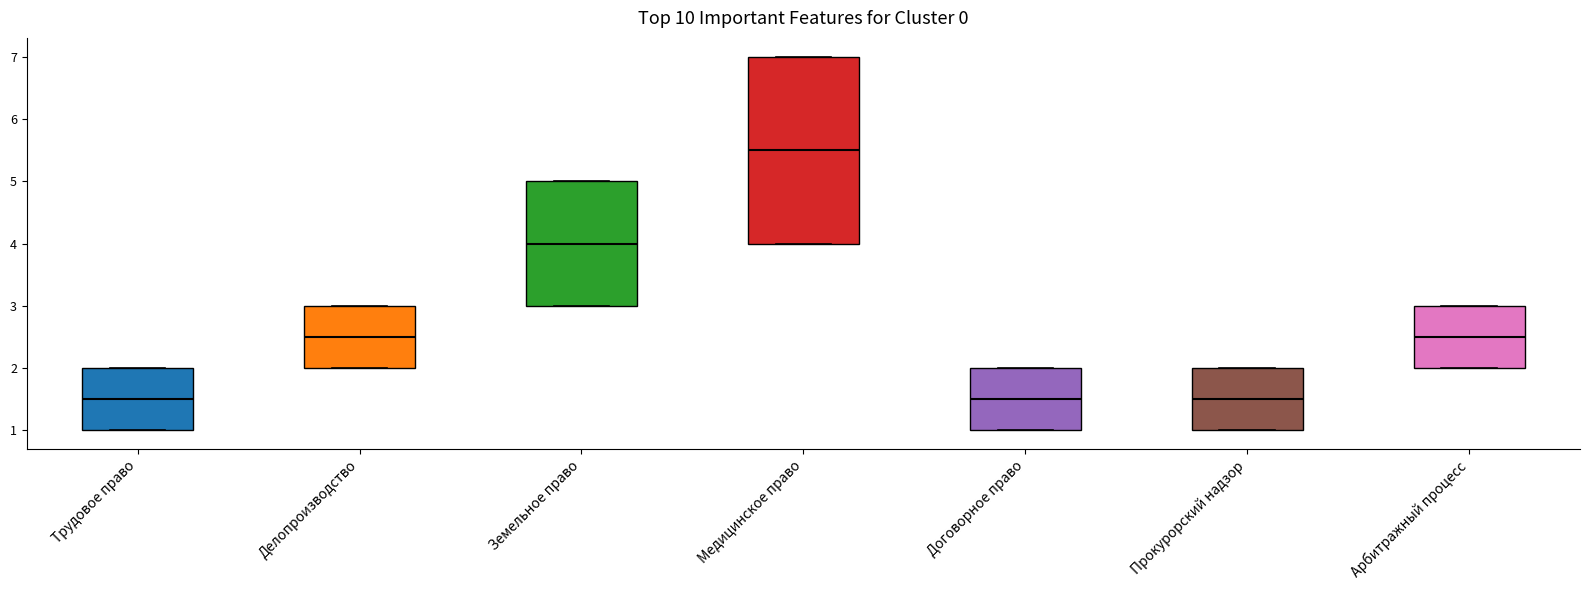

Where is the upper edge of the box for Арбитражный процесс on the y-axis? The values are not printed on the chart, so give them approximately, as read against the axis.

3.0